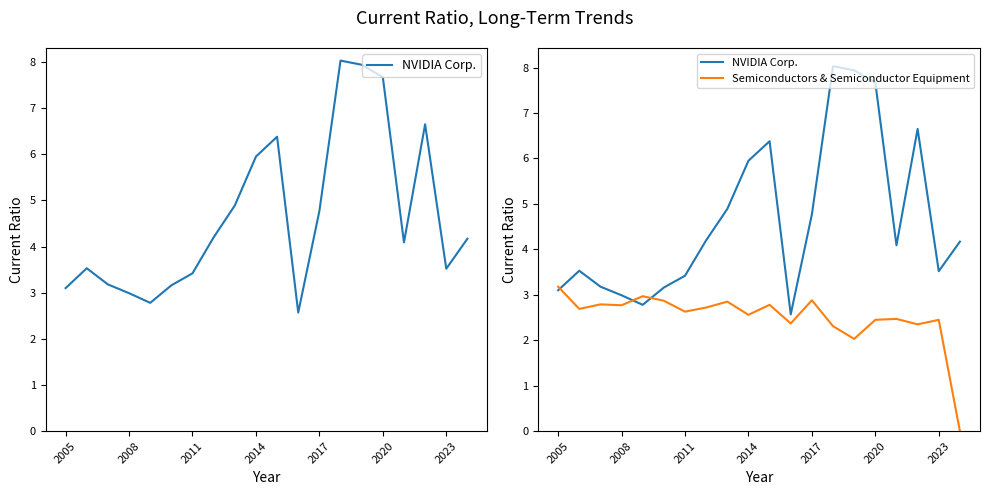

How many values in the Semiconductors & Semiconductor Equipment series are below 2?

1